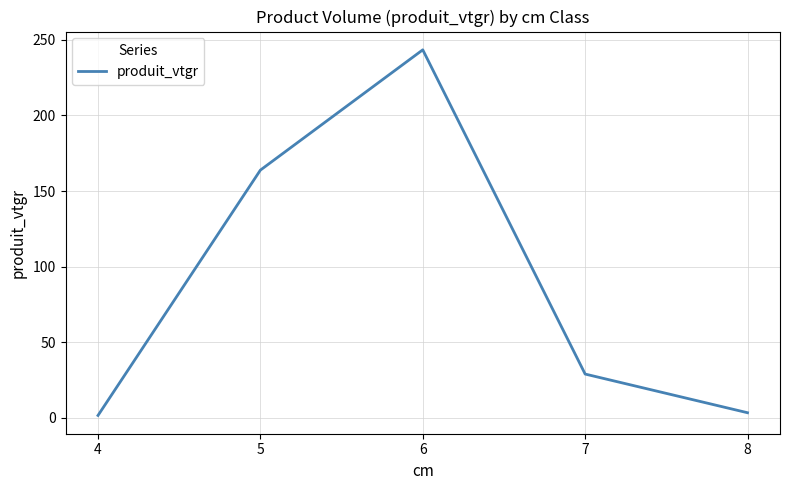

How many values exceed 29?

3